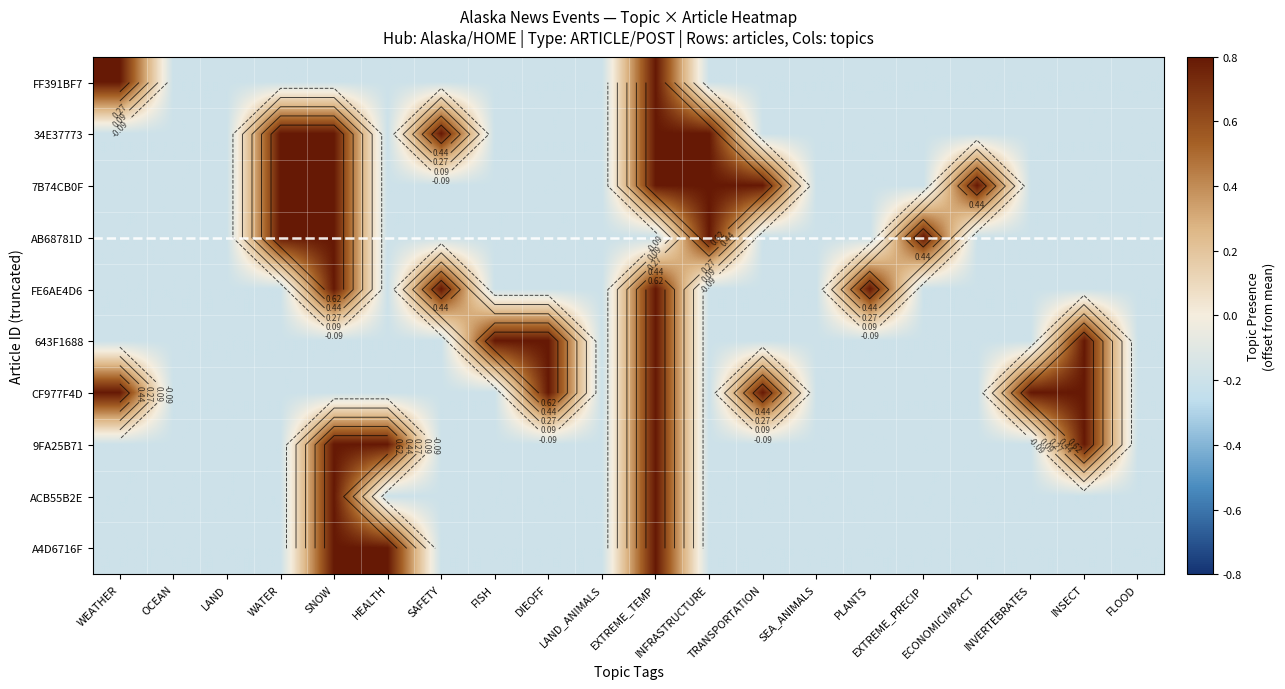

The A4D6716F series shows -0.3 at INFRASTRUCTURE. True or false?

False